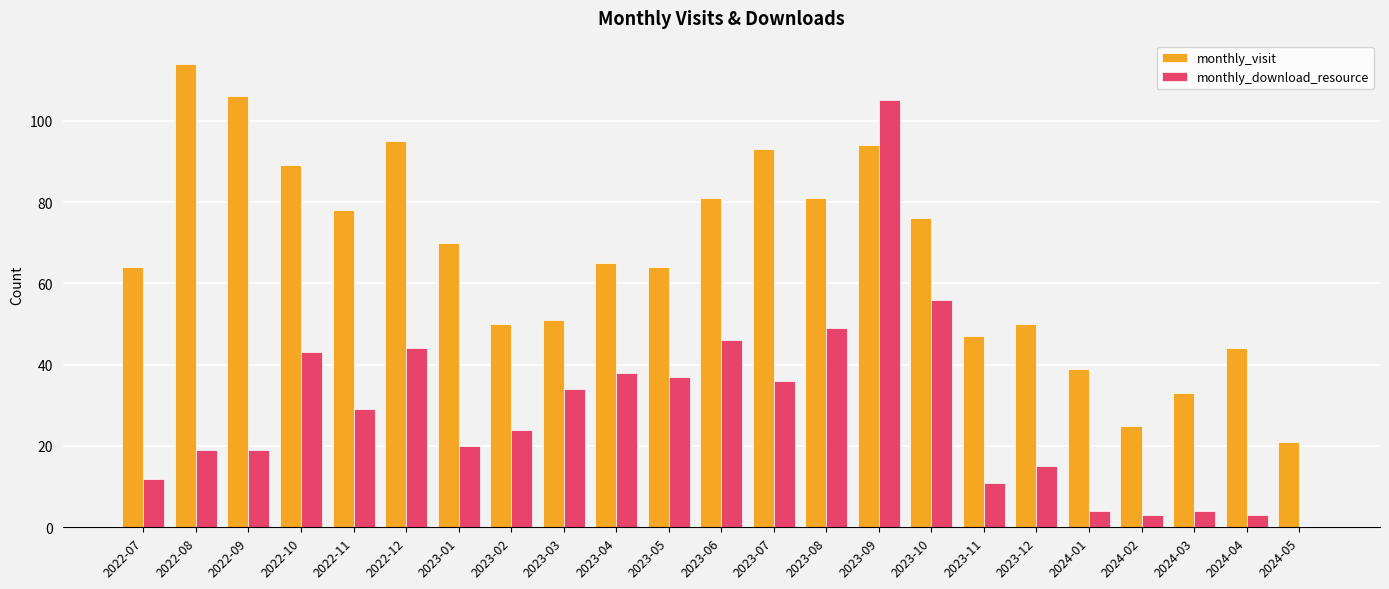

The value of monthly_visit at 2023-12 is 77. True or false?

False